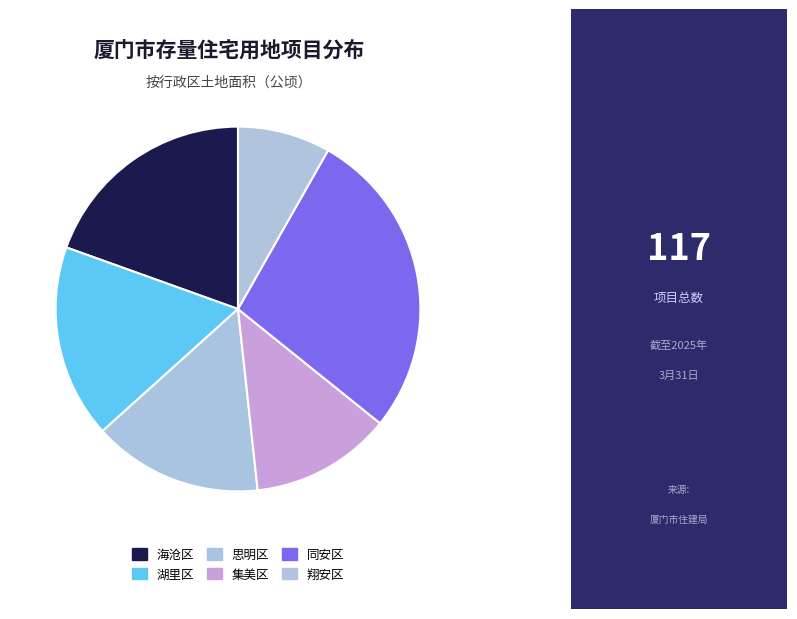

Which has a higher value, 湖里区 or 同安区?

同安区